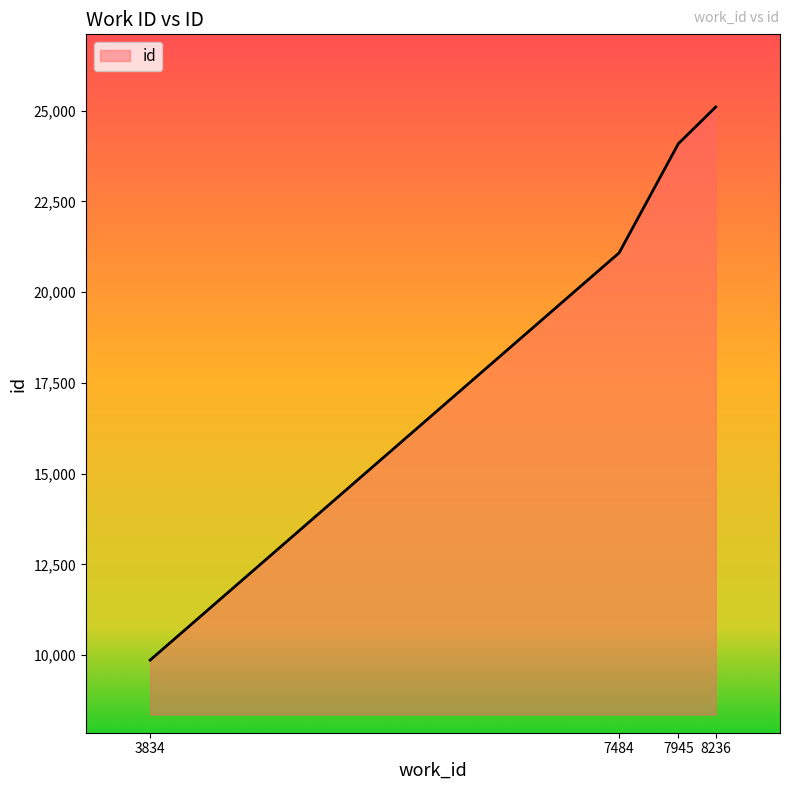

Rank the categories by value from highest to lowest.

8236, 7945, 7484, 3834